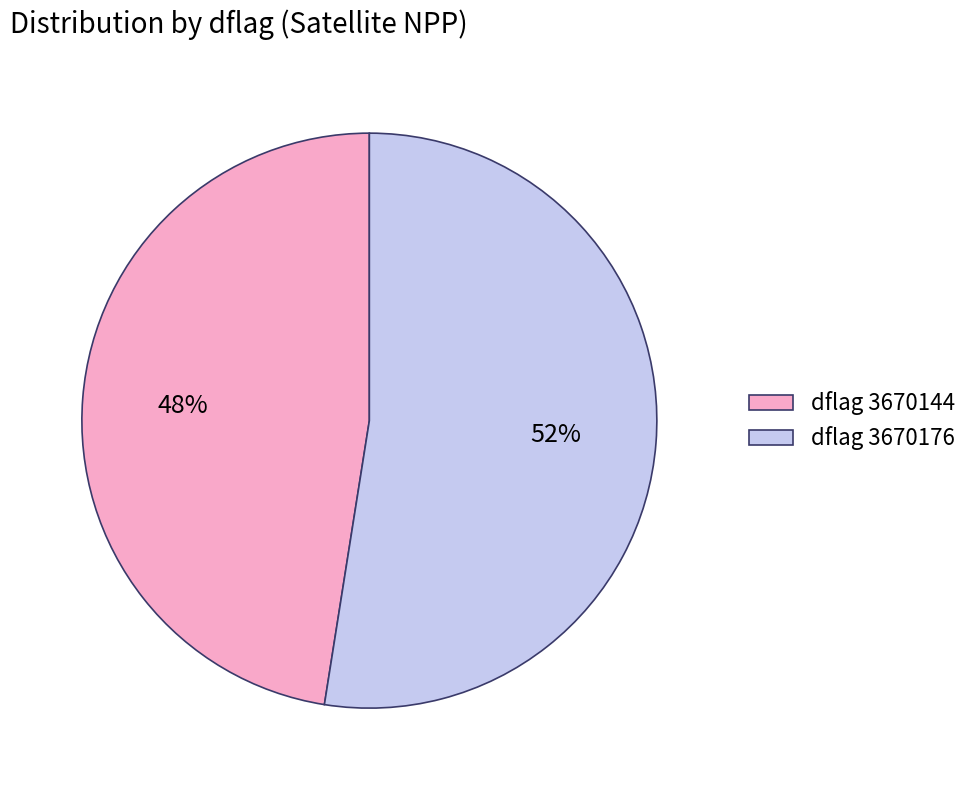

The dflag 3670144 slice represents 48% of the pie. True or false?

True